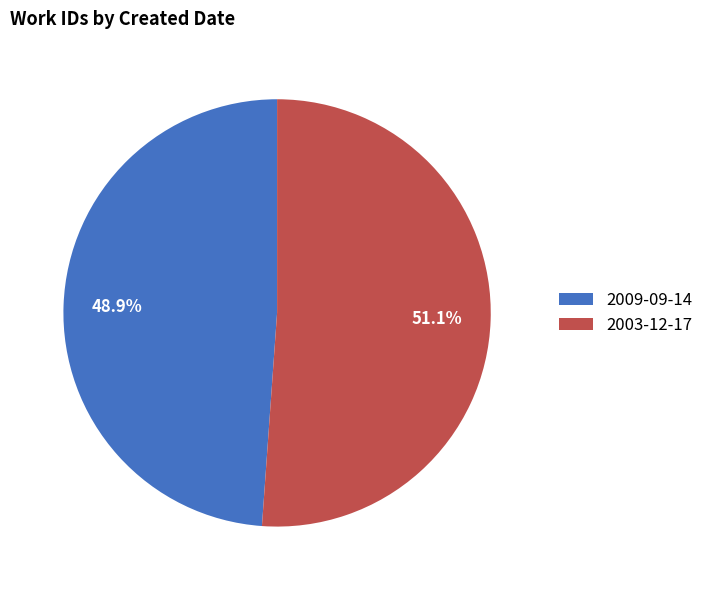

What is the total percentage of 2009-09-14 and 2003-12-17?

100.0%